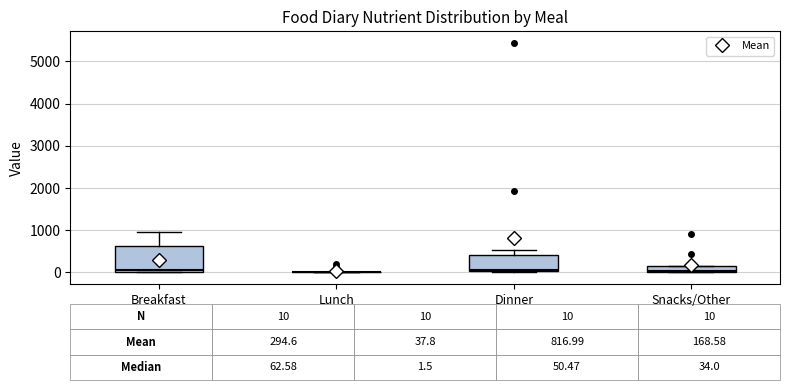

Comparing the boxes themselves (not the whiskers), which one is the tallest?

Breakfast